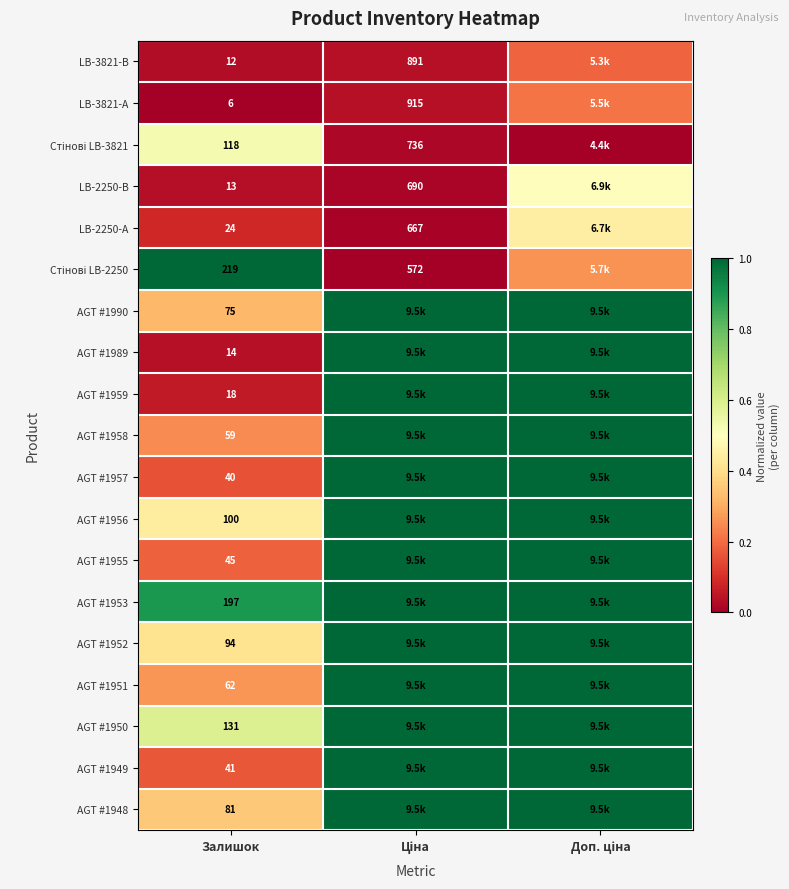

Is the value of LB-3821-А at Залишок greater than the value of AGT #1959 at Залишок?

No